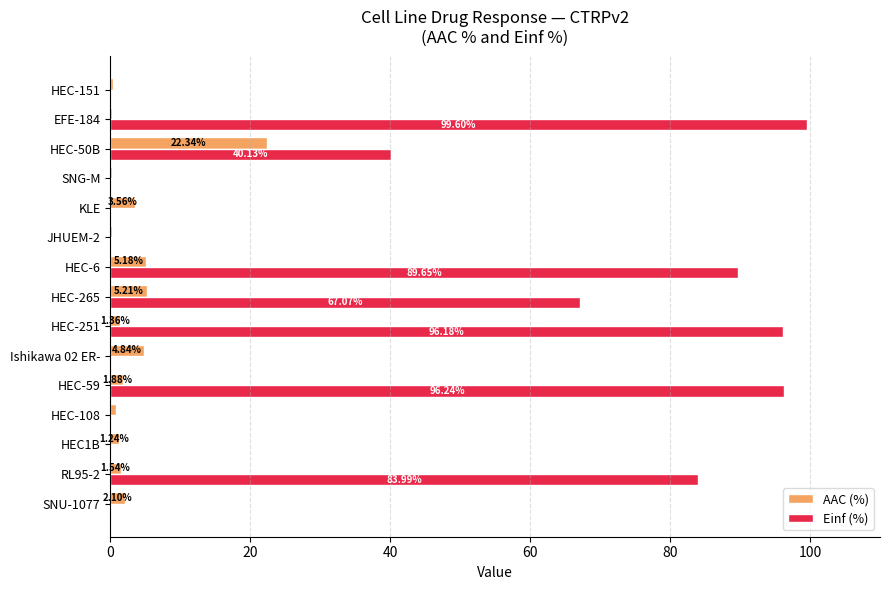

Between Ishikawa 02 ER- and JHUEM-2, which series saw the biggest shift?

AAC (%)